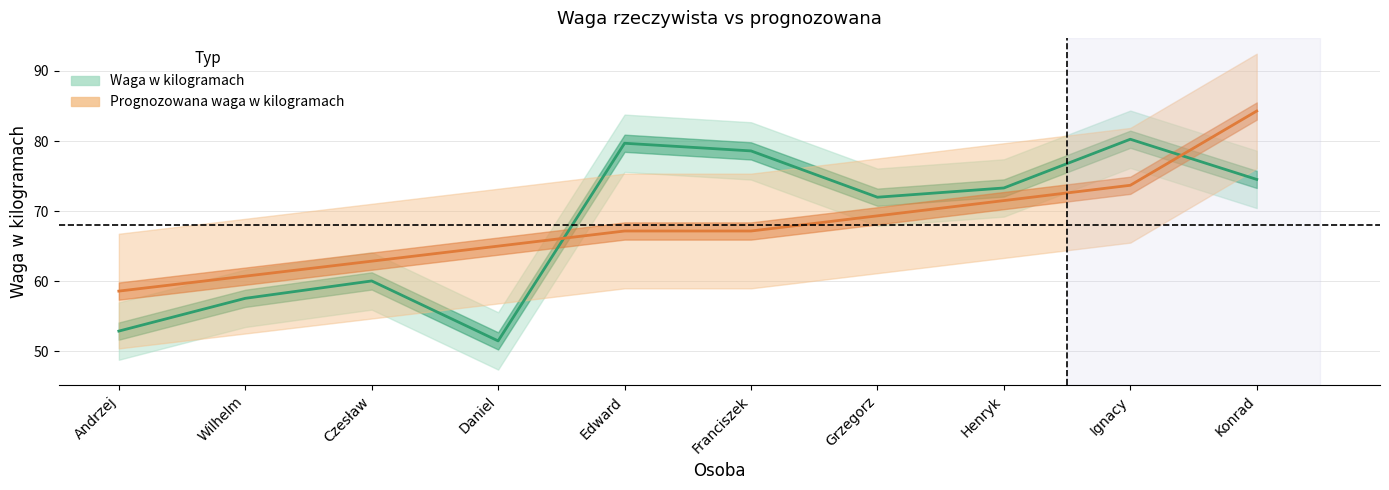

At which category is the sum across all series the highest?

Konrad